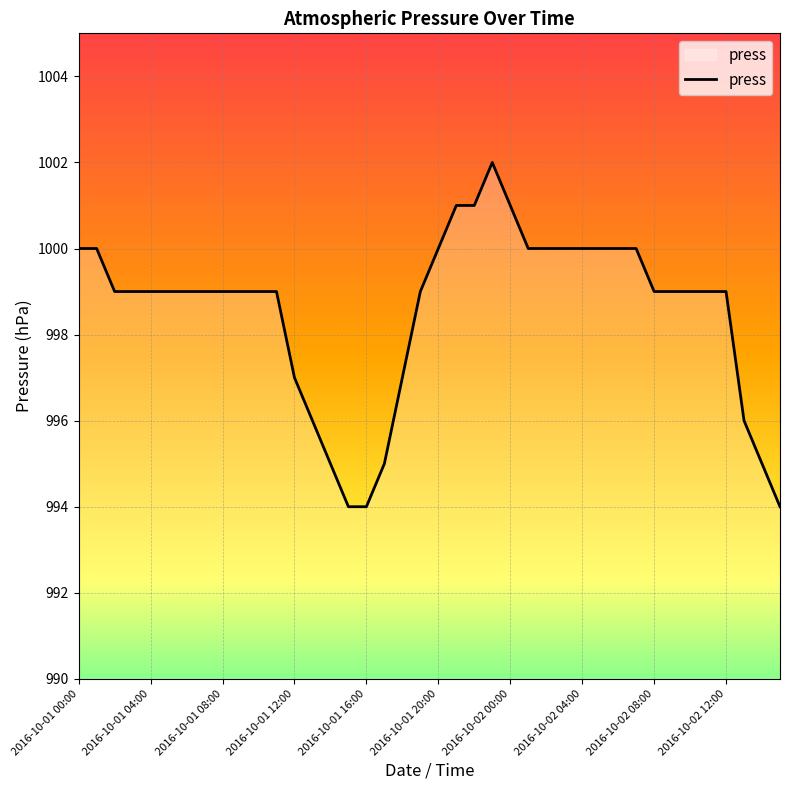

What is the greatest value displayed?

1002